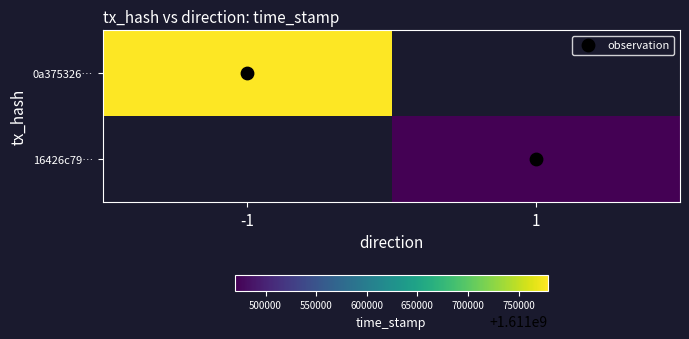

Count the number of categories in the chart.

2